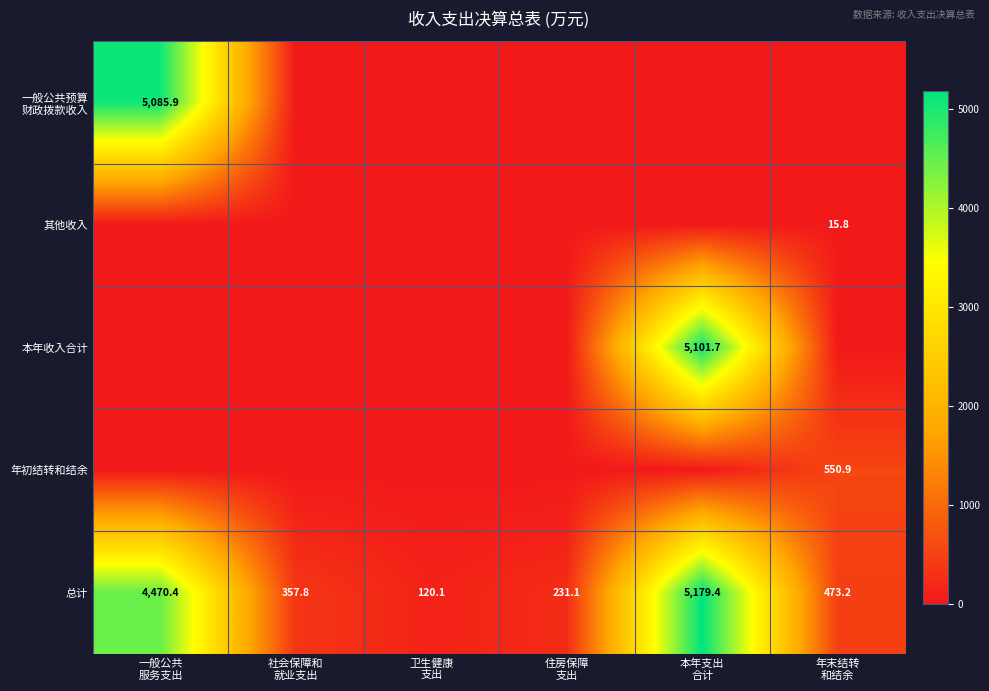

What is the highest value of the 总计 series?

5179.4